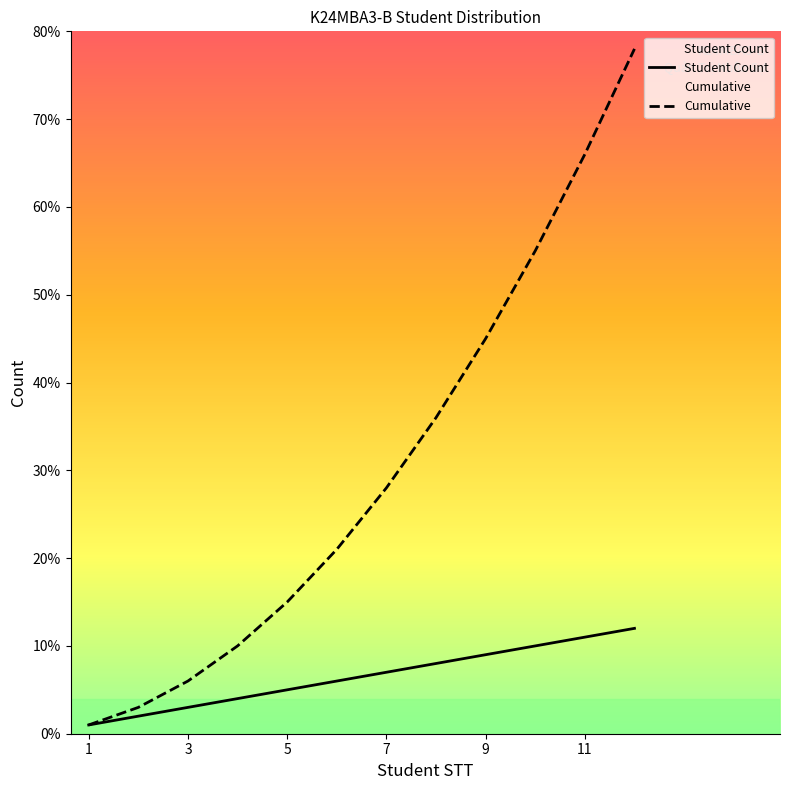

Reading left to right, transcribe all the data shown in this chart.

Student Count: 1	2	3	4	5	6	7	8	9	10	11	12
Cumulative: 1	3	6	10	15	21	28	36	45	55	66	78